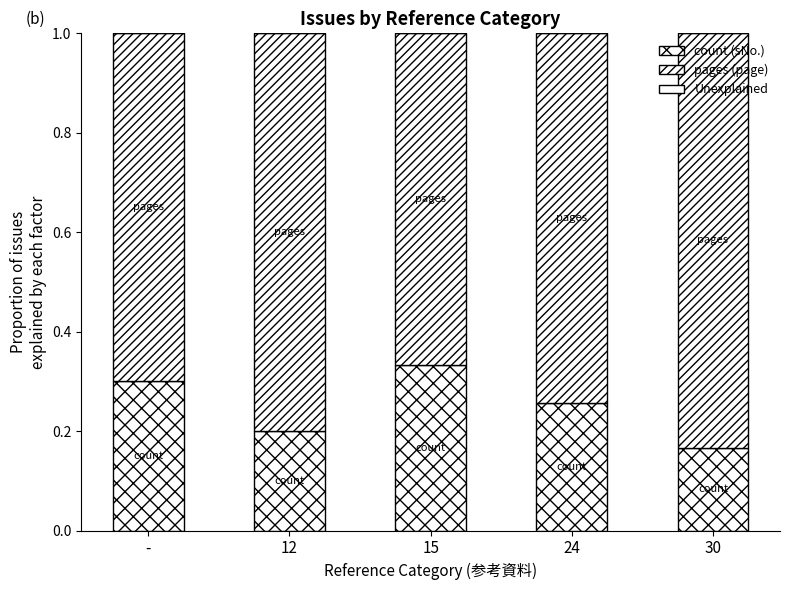

How many bars are there in total?

5